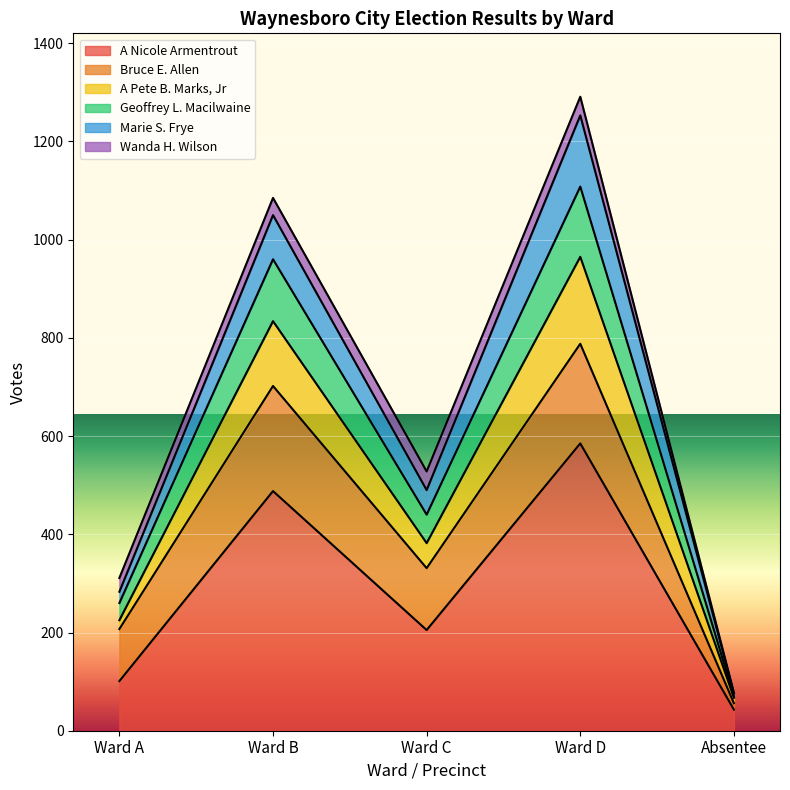

True or false: A Nicole Armentrout and Geoffrey L. Macilwaine intersect in this chart.

False